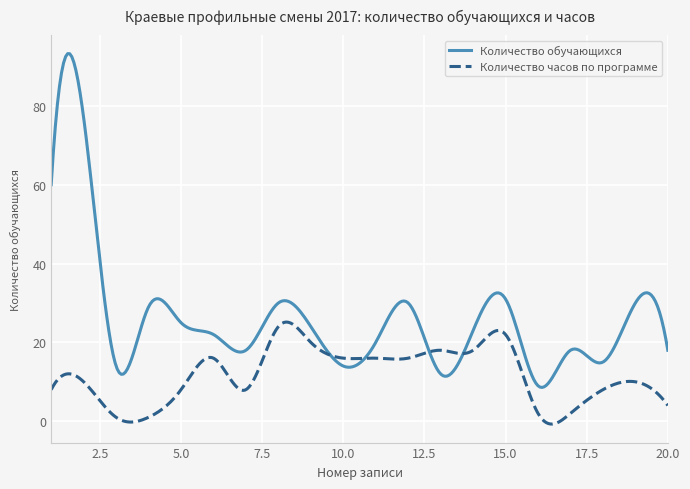

What is the difference between the maximum and second lowest values in the Количество часов по программе series?

25.9